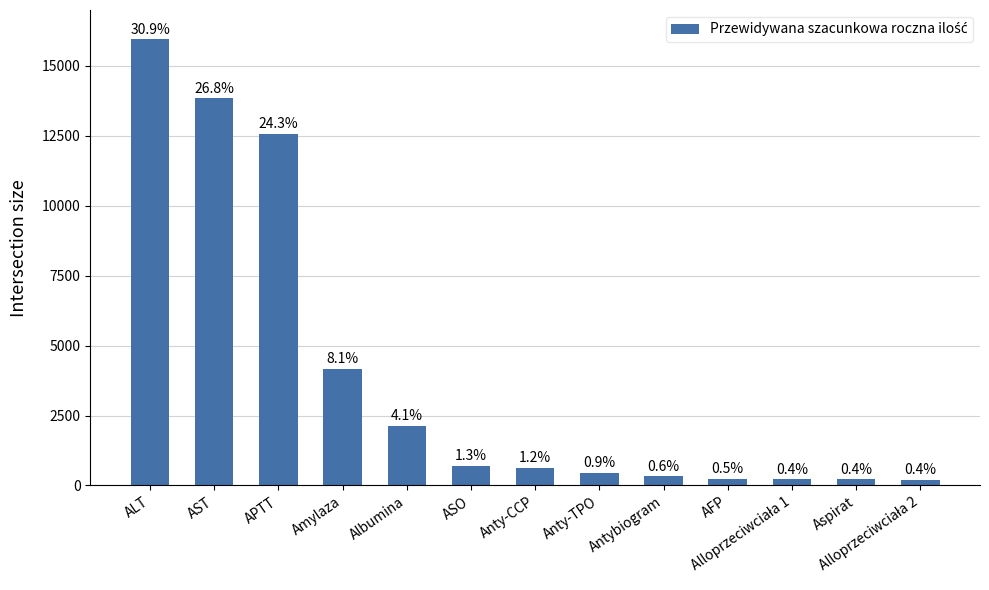

Reading right to left, transcribe all the data shown in this chart.

Alloprzeciwciała 2=190	Aspirat=214	Alloprzeciwciała 1=214	AFP=243	Antybiogram=326	Anty-TPO=442	Anty-CCP=634	ASO=696	Albumina=2141	Amylaza=4158	APTT=12557	AST=13836	ALT=15951